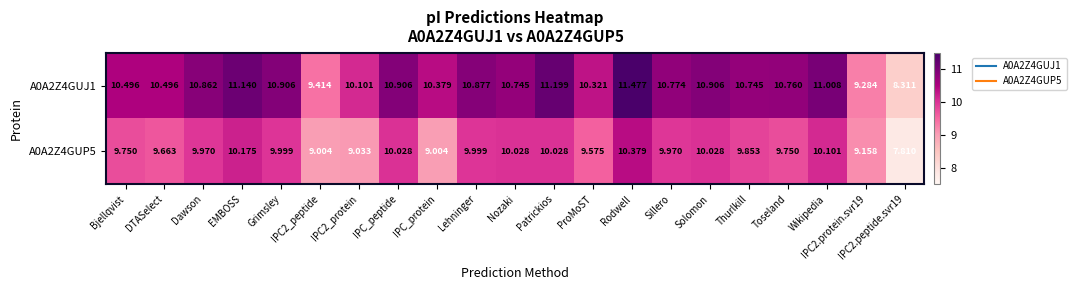

Which category has the highest value across all series?

Rodwell